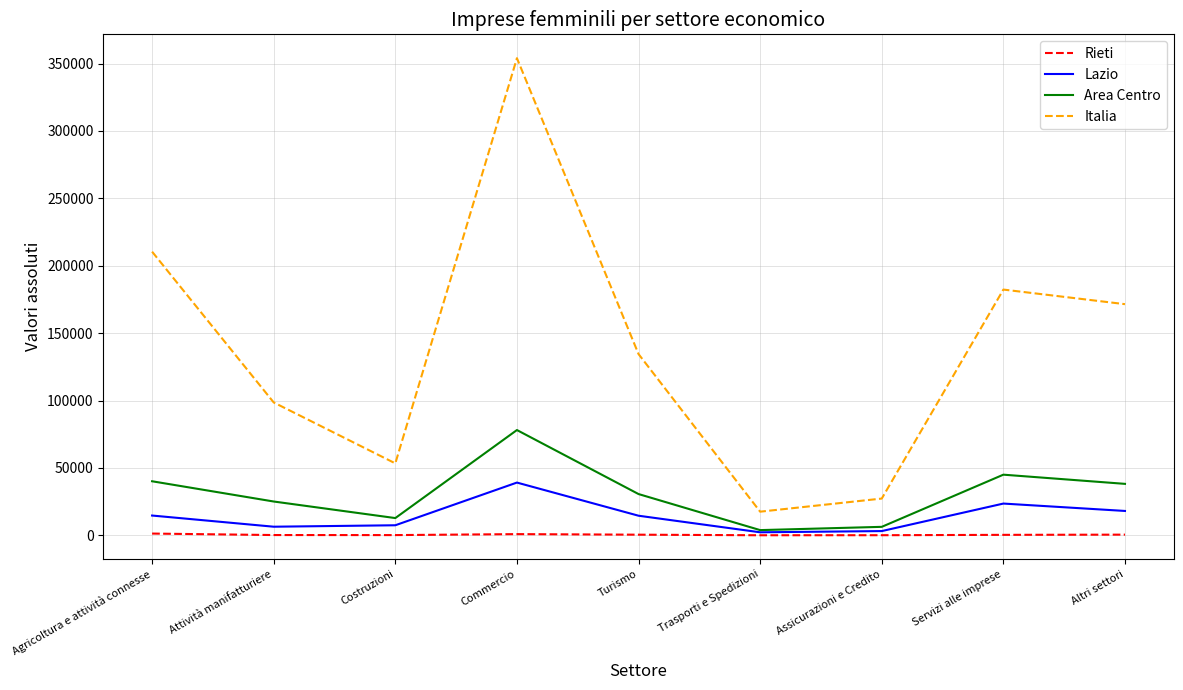

At which label does Area Centro reach its peak?

Commercio